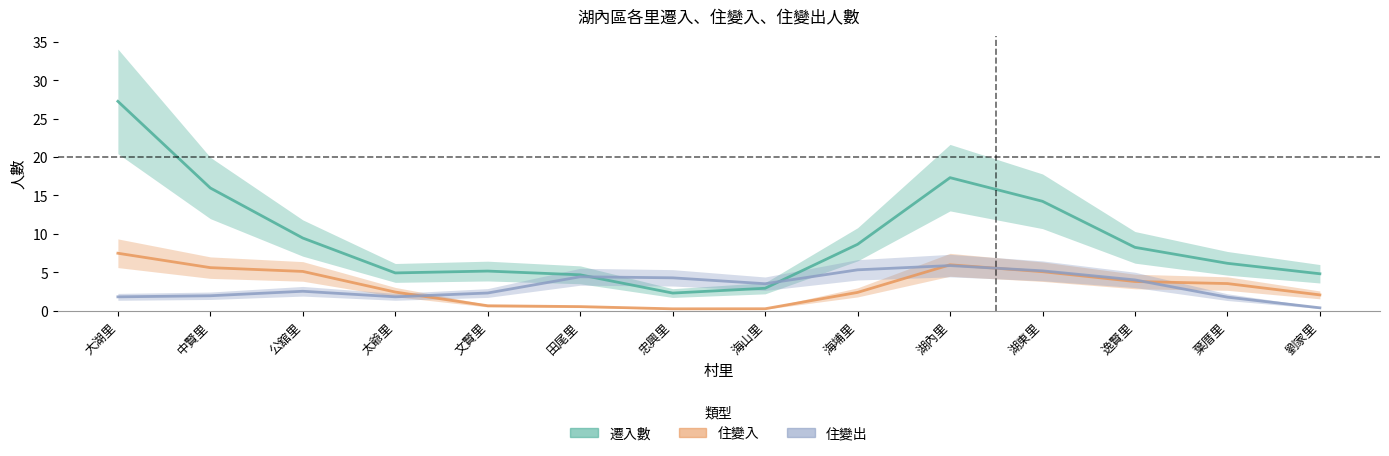

At which category is the sum across all series the highest?

大湖里